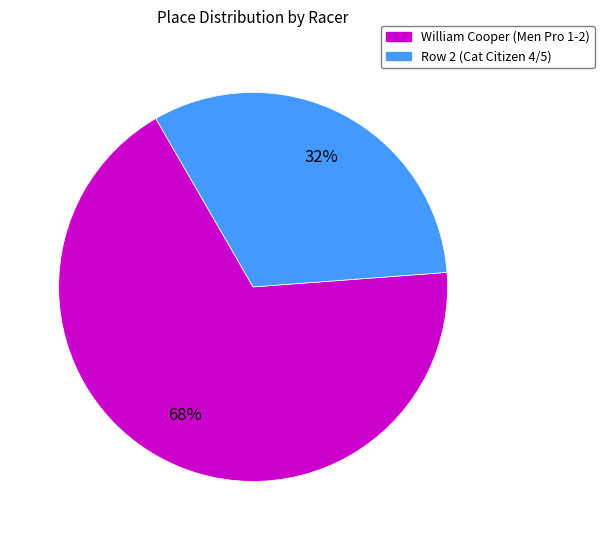

What percentage is the Row 2 (Cat Citizen 4/5) slice, to the nearest percent?

32%